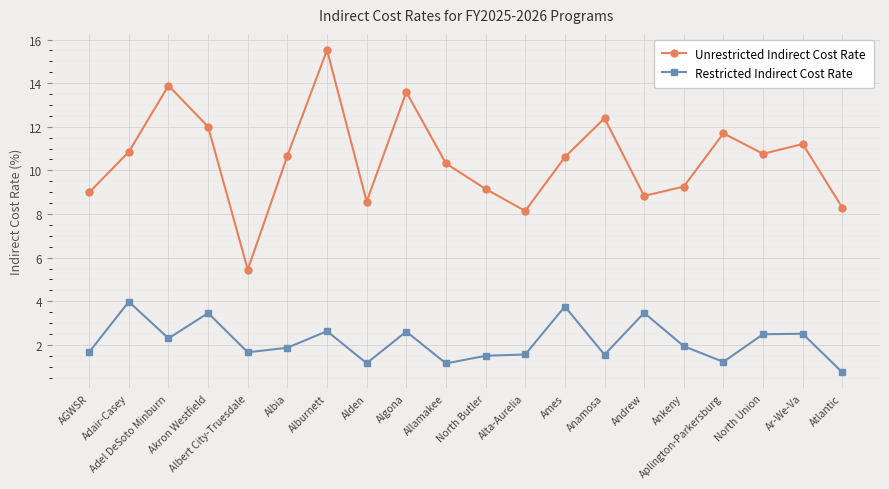

True or false: Restricted Indirect Cost Rate and Unrestricted Indirect Cost Rate intersect in this chart.

False